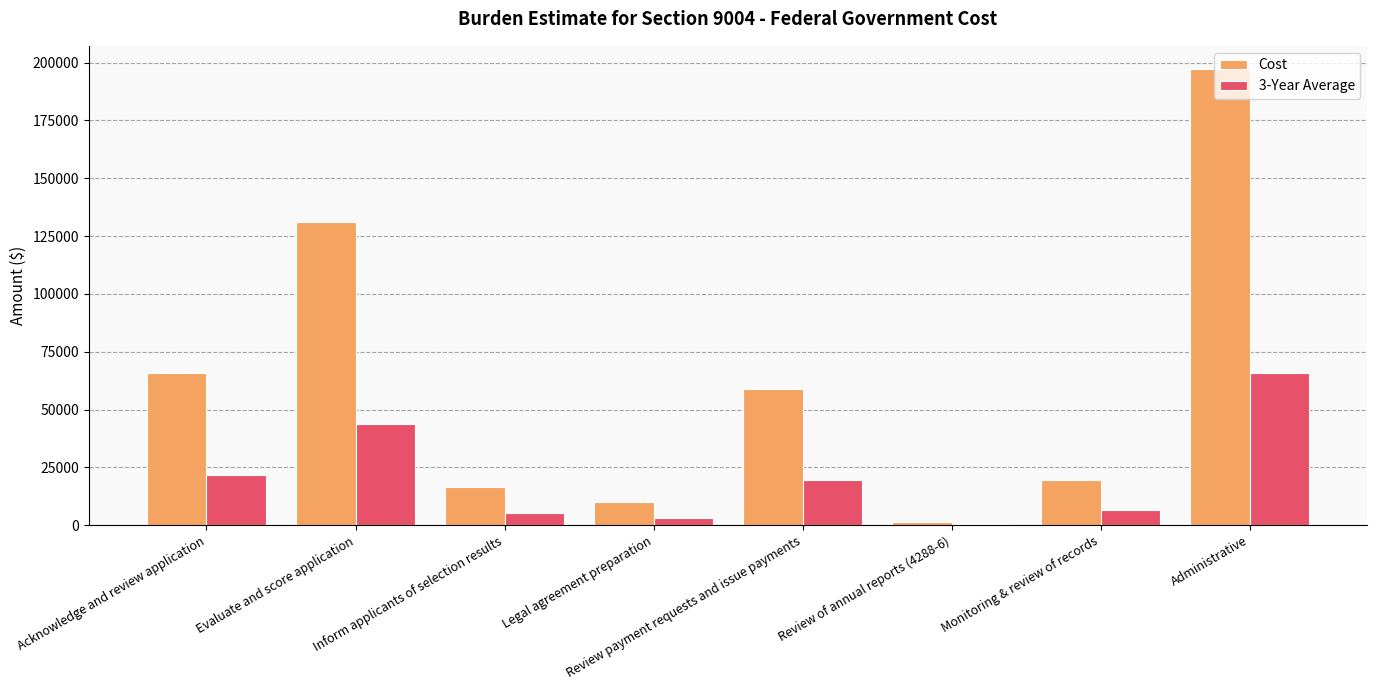

The Cost series shows 59040.0 at Review payment requests and issue payments. True or false?

True